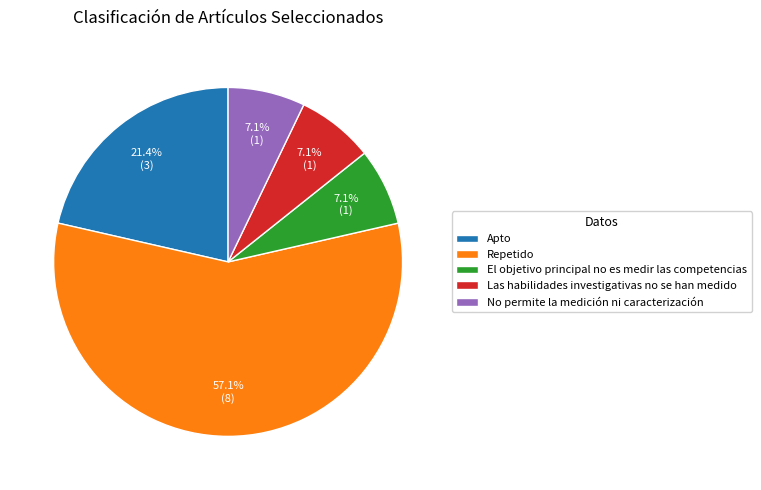

True or false: Repetido accounts for 51% of the total.

False